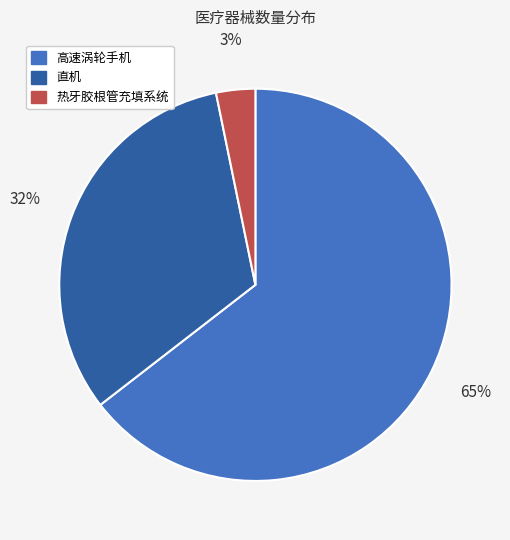

Between 直机 and 热牙胶根管充填系统, which is larger?

直机